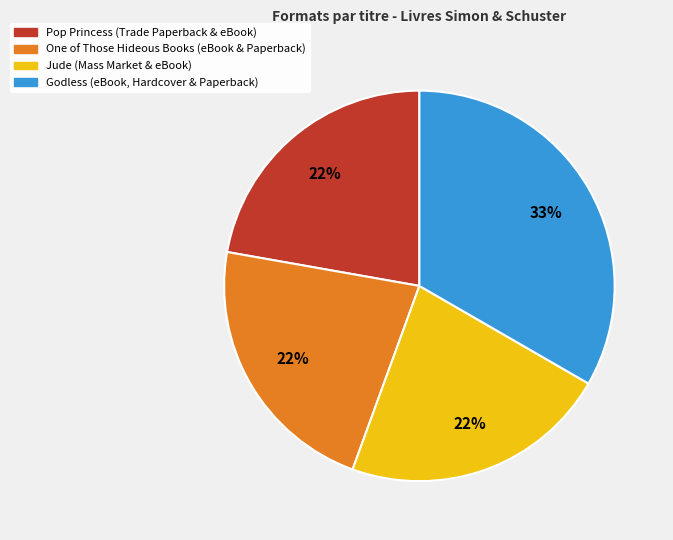

Do Pop Princess (Trade Paperback & eBook) and One of Those Hideous Books (eBook & Paperback) together represent more than half of the pie?

No